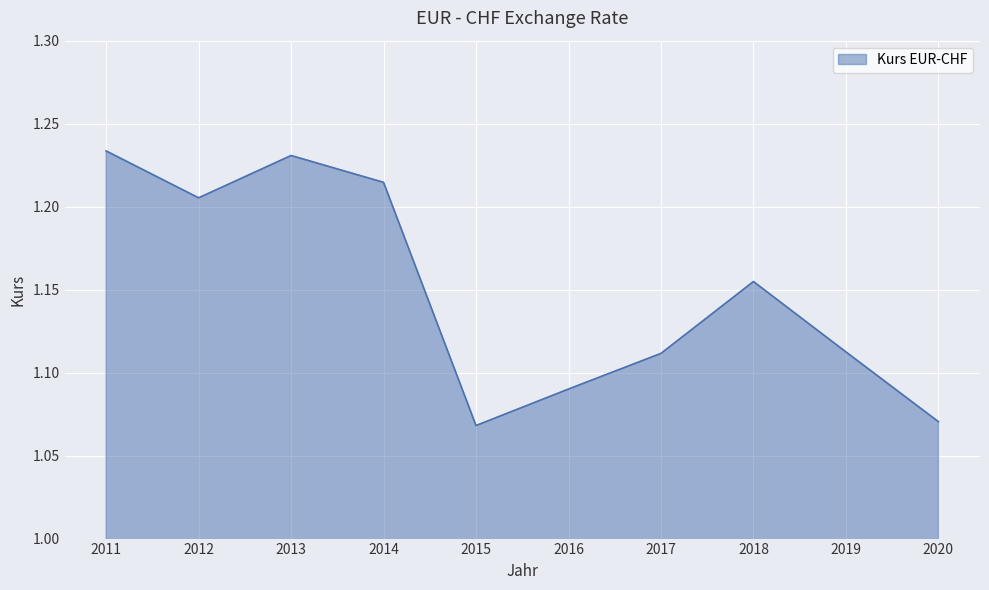

Is it true that the value at 2020 is 0.6?

False